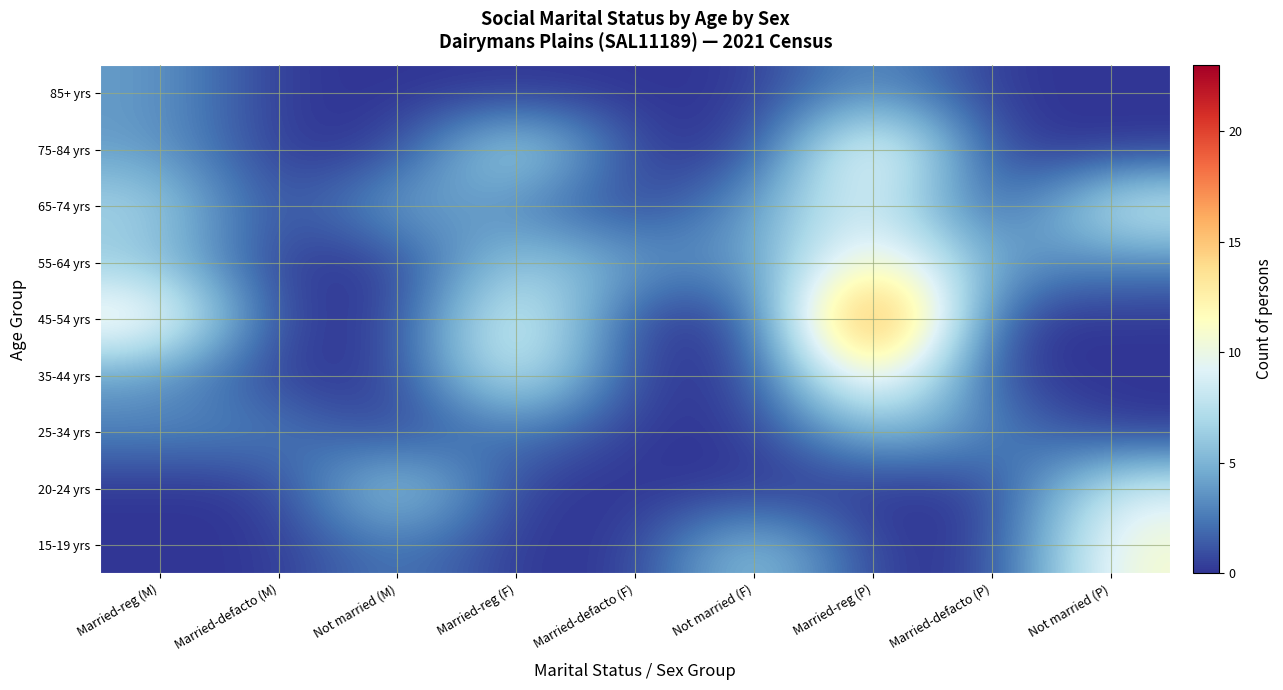

What is the greatest value displayed?

23